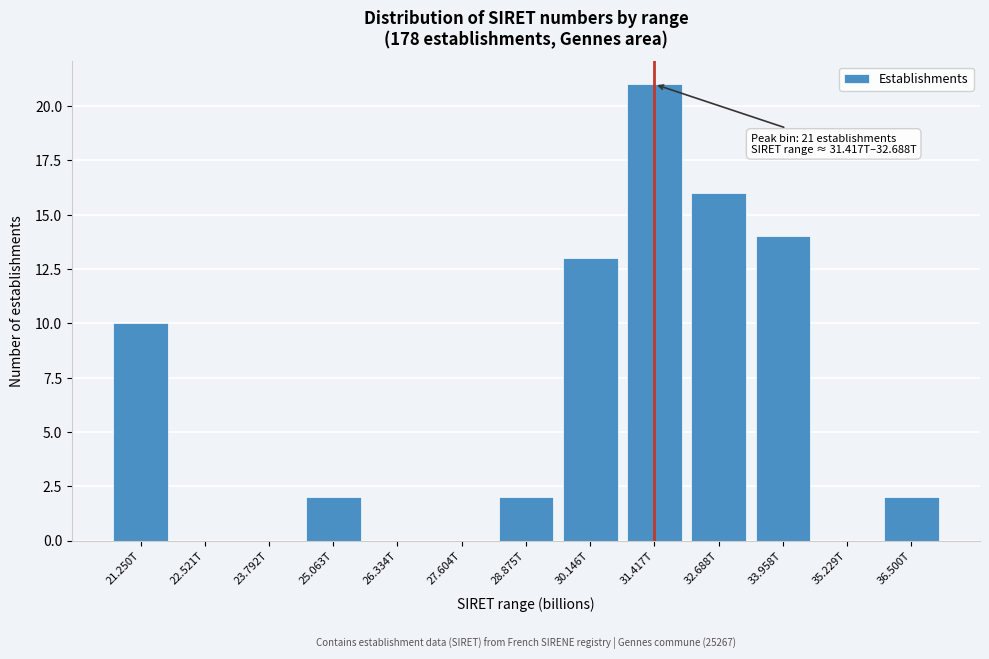

Reading left to right, what are all the values shown in this chart?

21.250T=10	22.521T=0	23.792T=0	25.063T=2	26.334T=0	27.604T=0	28.875T=2	30.146T=13	31.417T=21	32.688T=16	33.958T=14	35.229T=0	36.500T=2